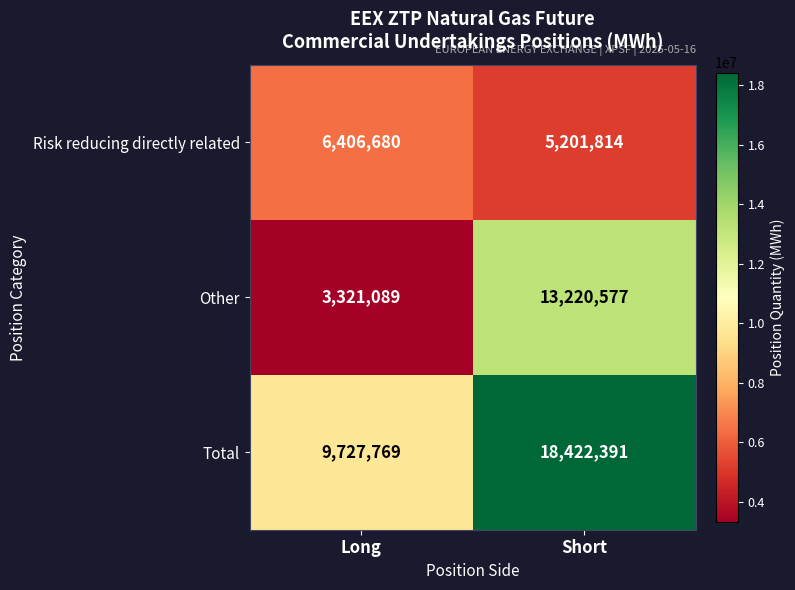

At which label is Other closest to 8270833?

Long